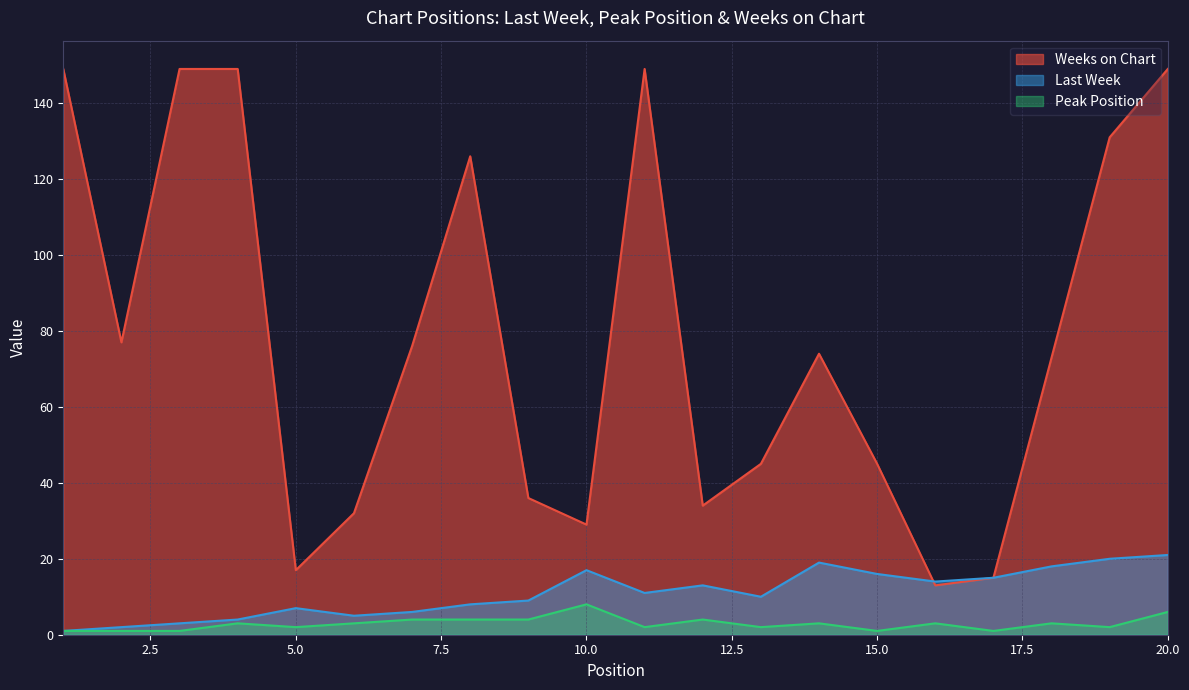

True or false: Weeks on Chart has more than 1 interior local peaks.

True